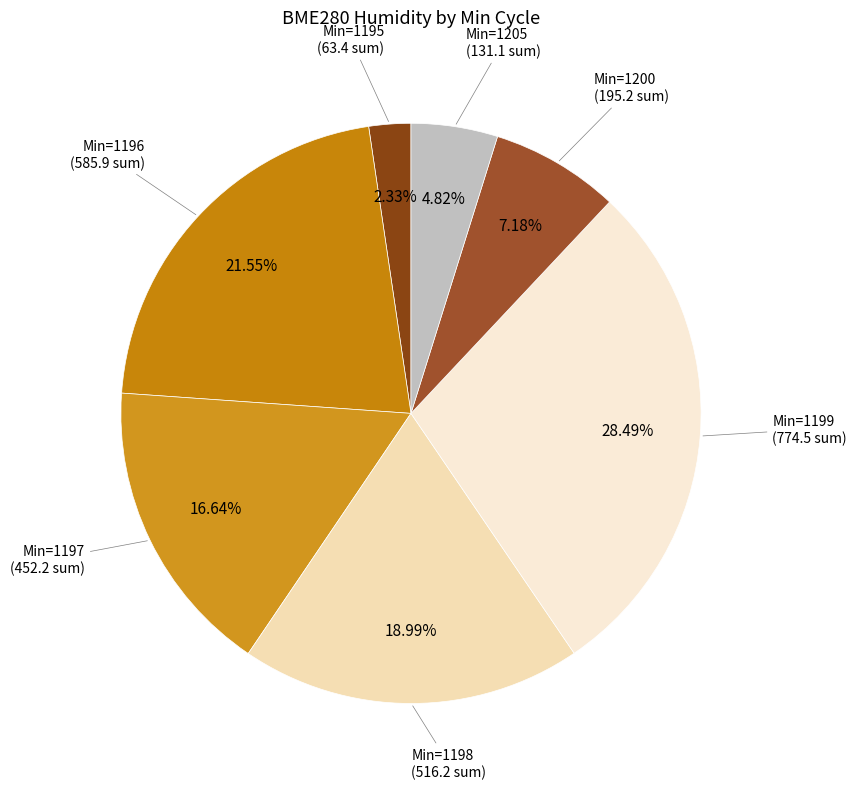

To the nearest percent, what is the average slice percentage?

14%